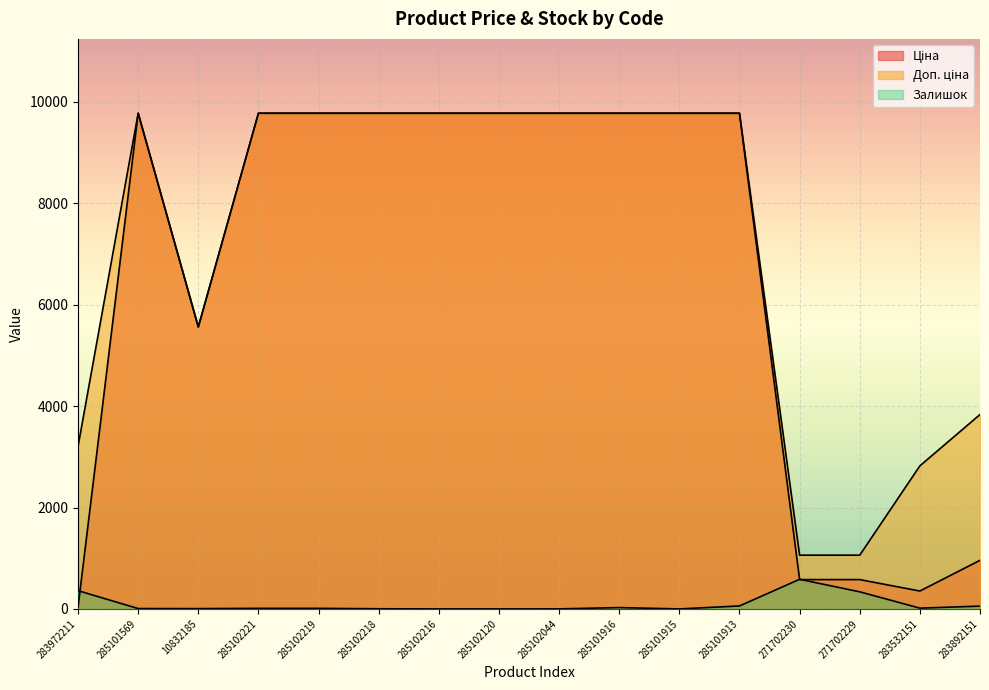

What position from the left is 285102044?

9